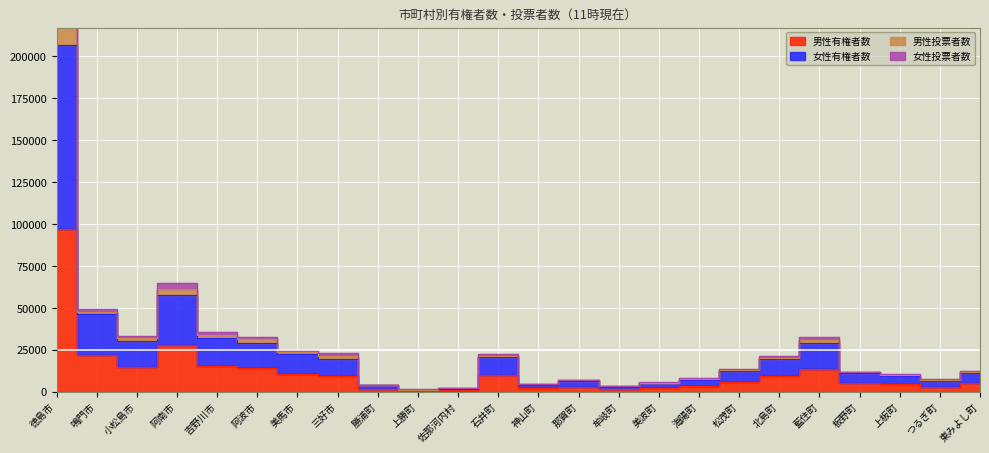

The value of 男性投票者数 at 那賀町 is 7173. True or false?

True